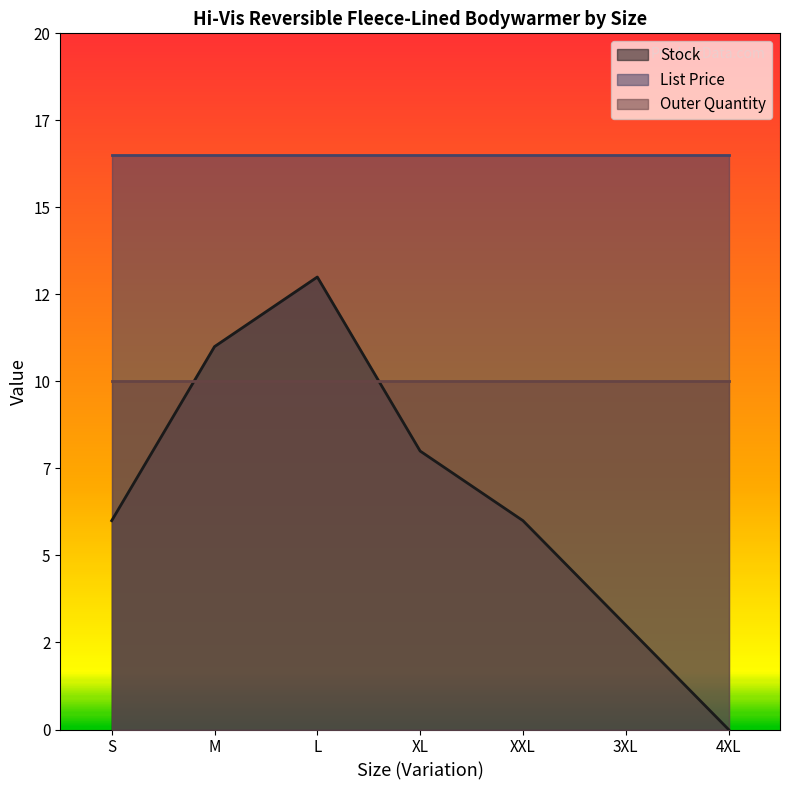

True or false: Stock and List Price intersect in this chart.

False